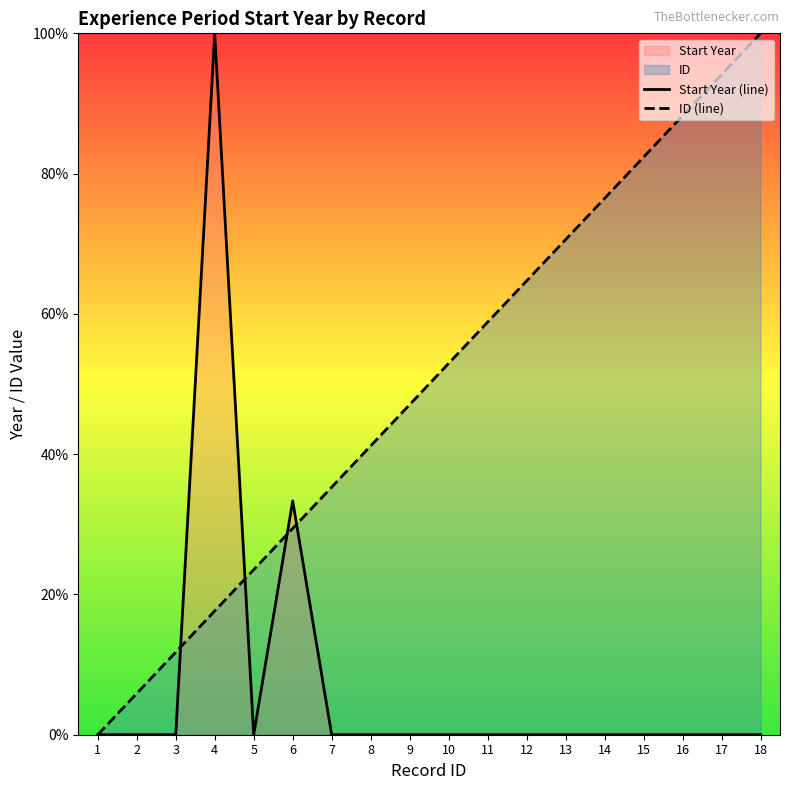

Between 6 and 14, which series saw the biggest shift?

ID (line)